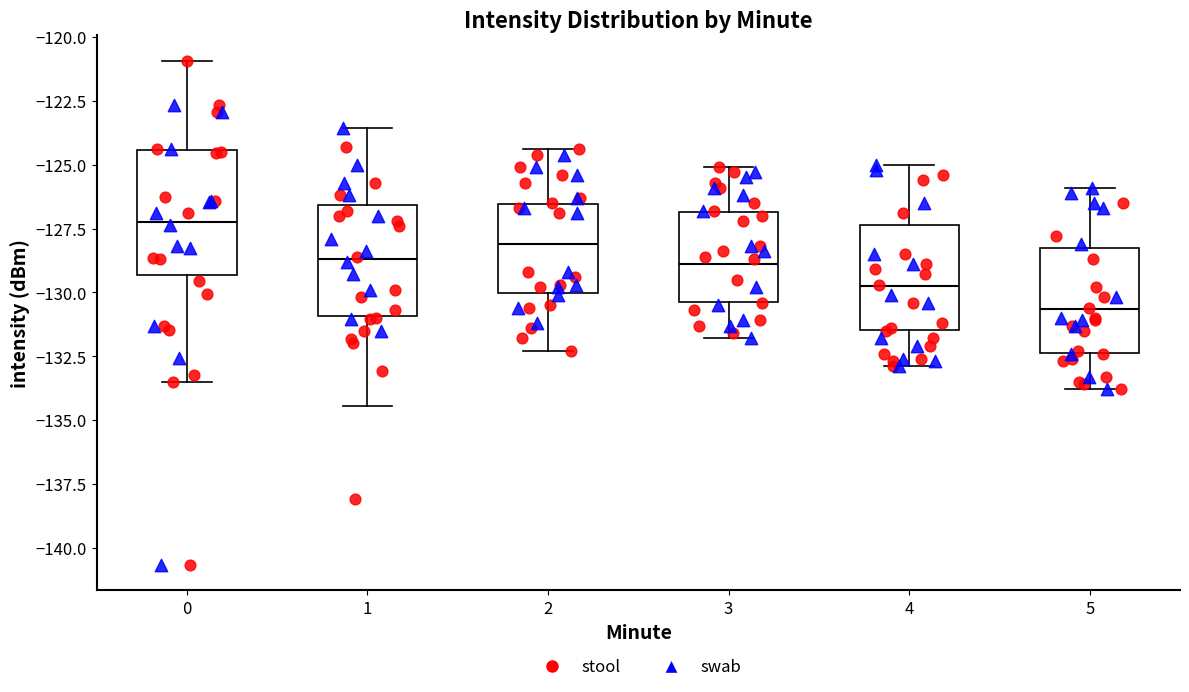

Which box's median line is the highest?

0